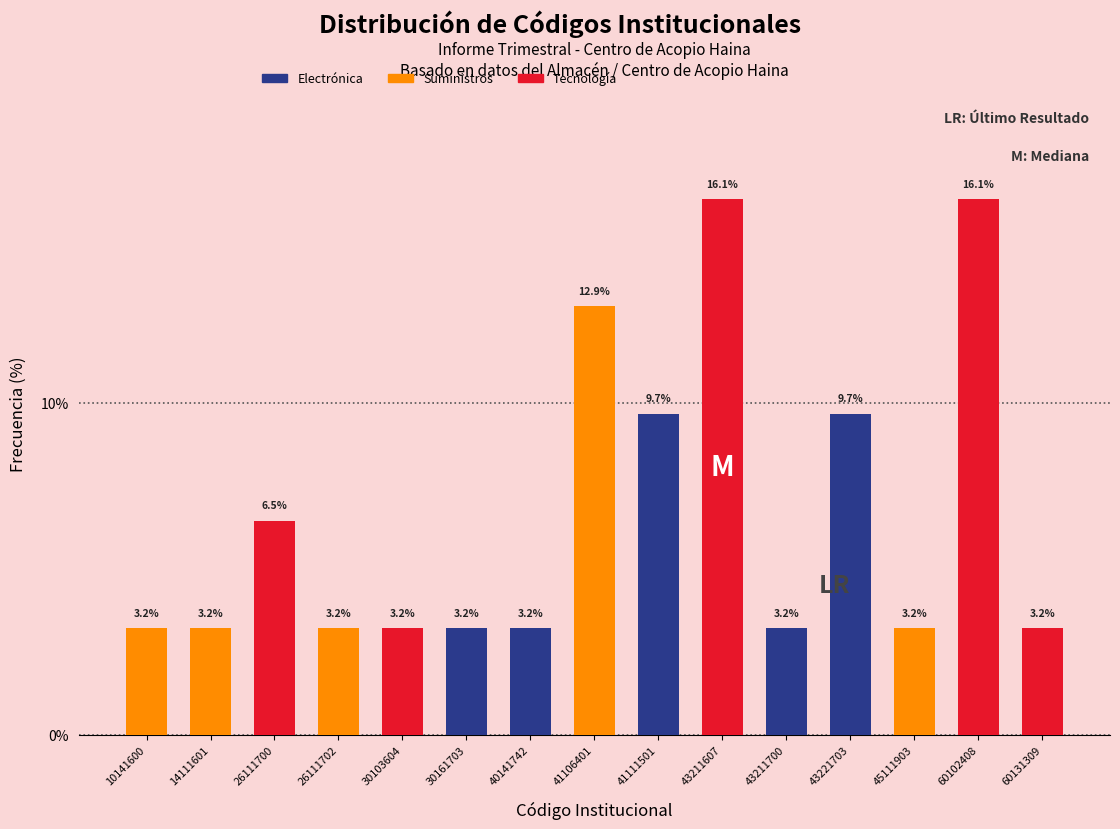

Reading left to right, extract all data points from this chart.

10141600=3.2	14111601=3.2	26111700=6.5	26111702=3.2	30103604=3.2	30161703=3.2	40141742=3.2	41106401=12.9	41111501=9.7	43211607=16.1	43211700=3.2	43221703=9.7	45111903=3.2	60102408=16.1	60131309=3.2